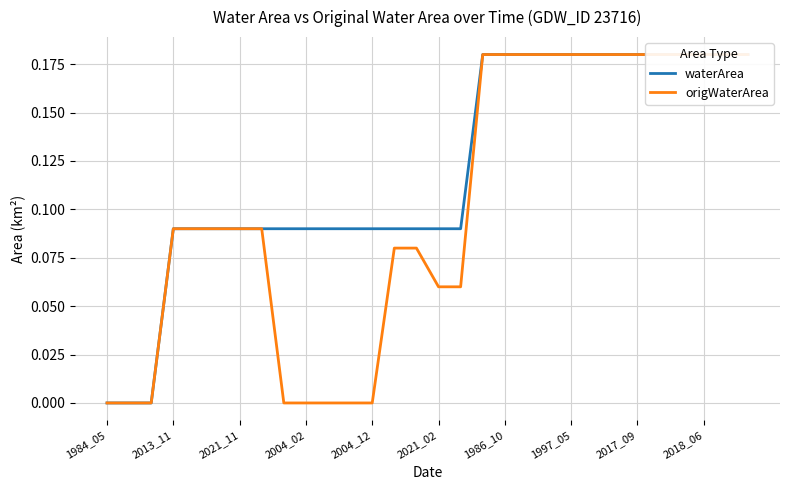

At how many categories does at least one series exceed 0?

27